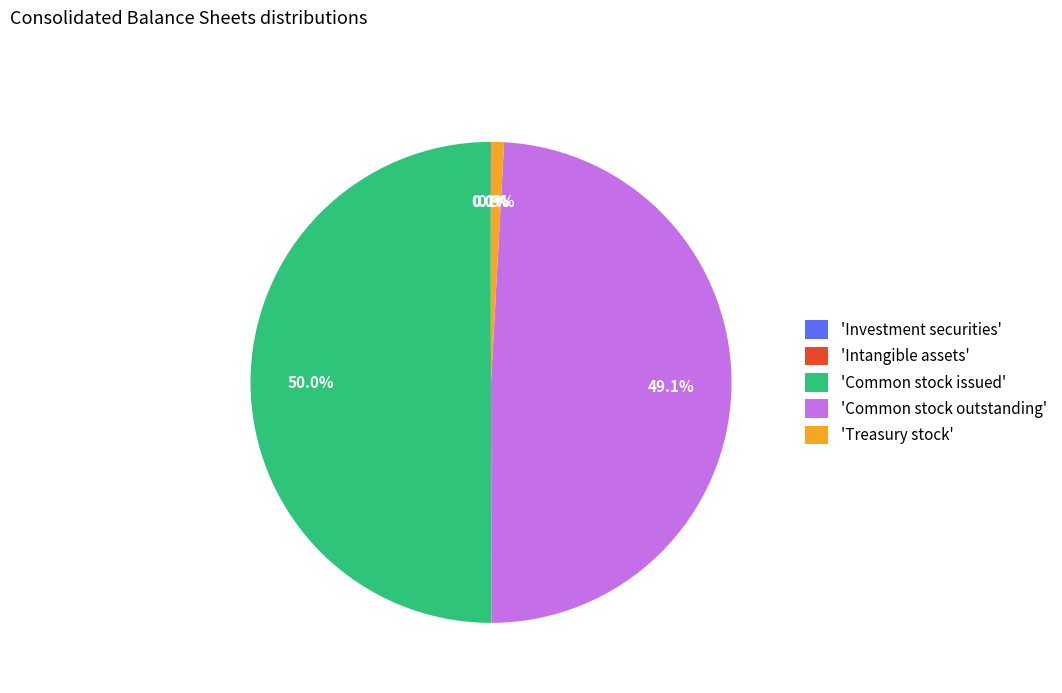

Which slice is the largest?

'Common stock issued'